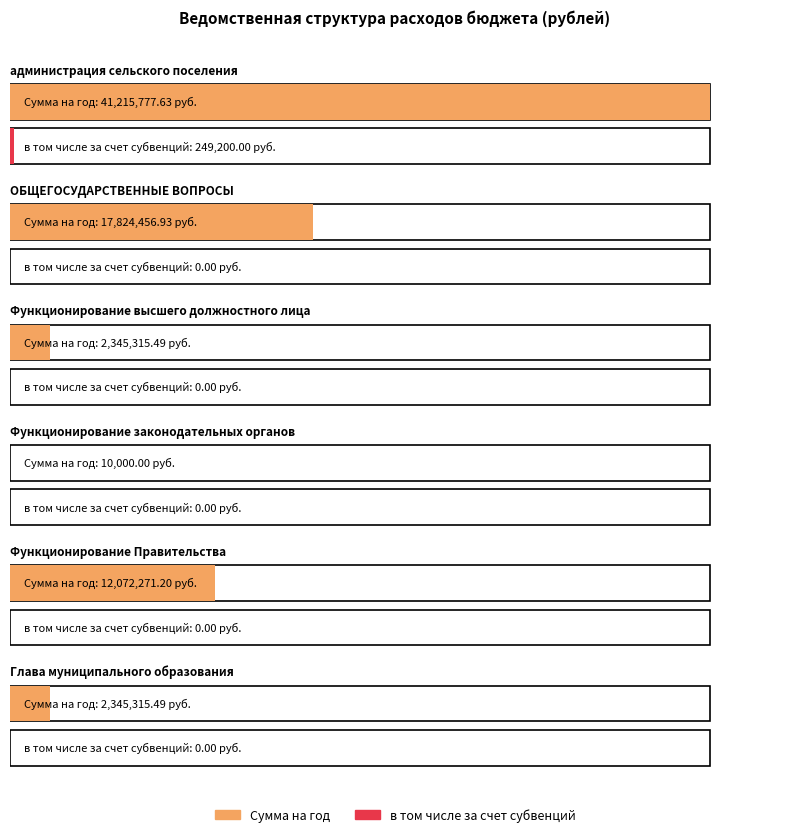

Are the bars grouped side by side (vs. stacked)?

Yes